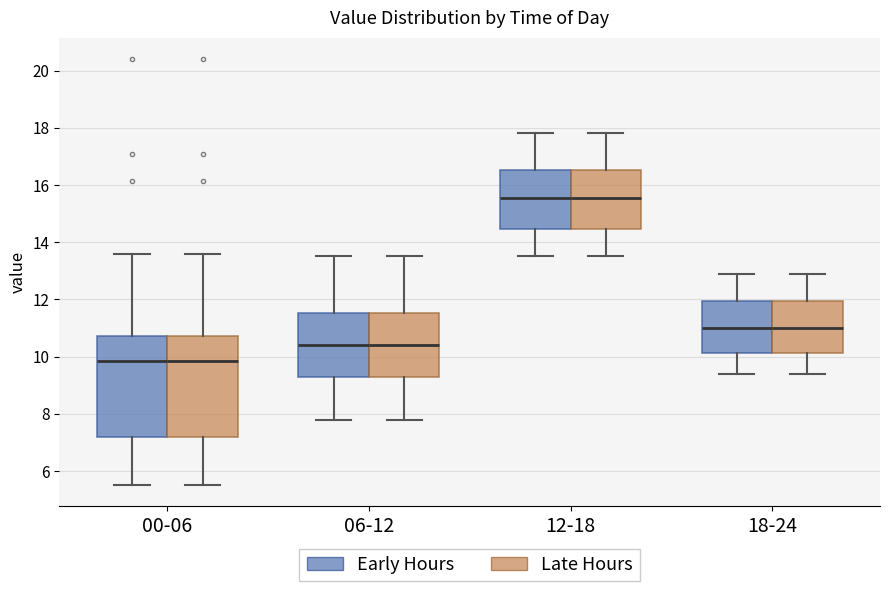

Where is the upper edge of the box for 18-24 (Late Hours) on the y-axis? The values are not printed on the chart, so give them approximately, as read against the axis.

12.0